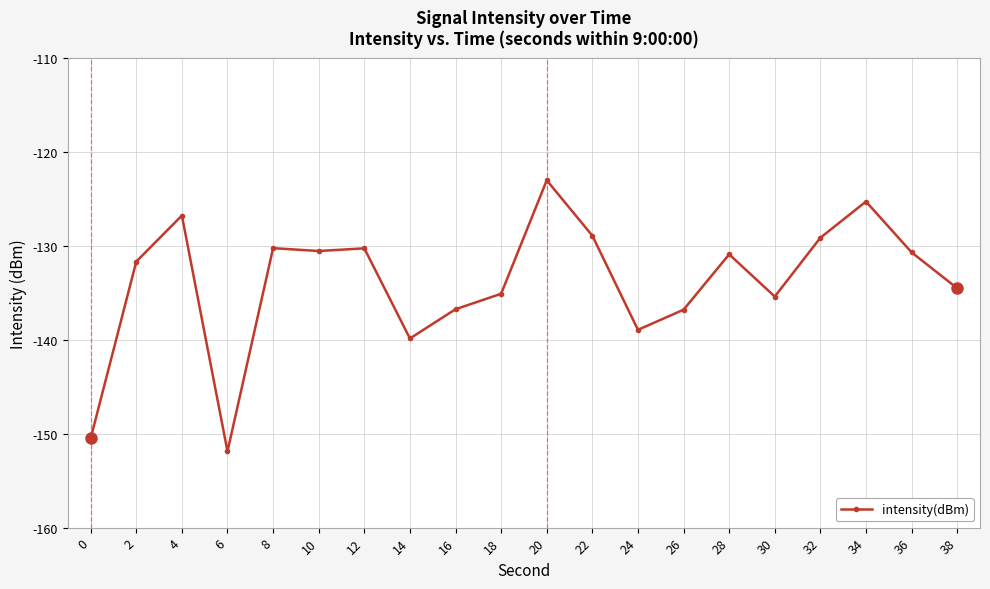

How many lines are shown in the chart?

1